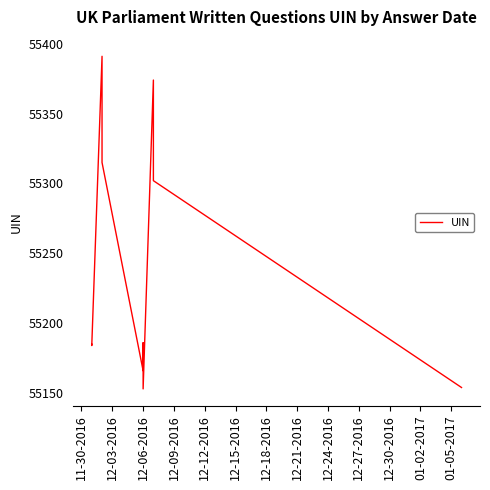

How many points are lower than both their immediate neighbors (excluding endpoints)?

3